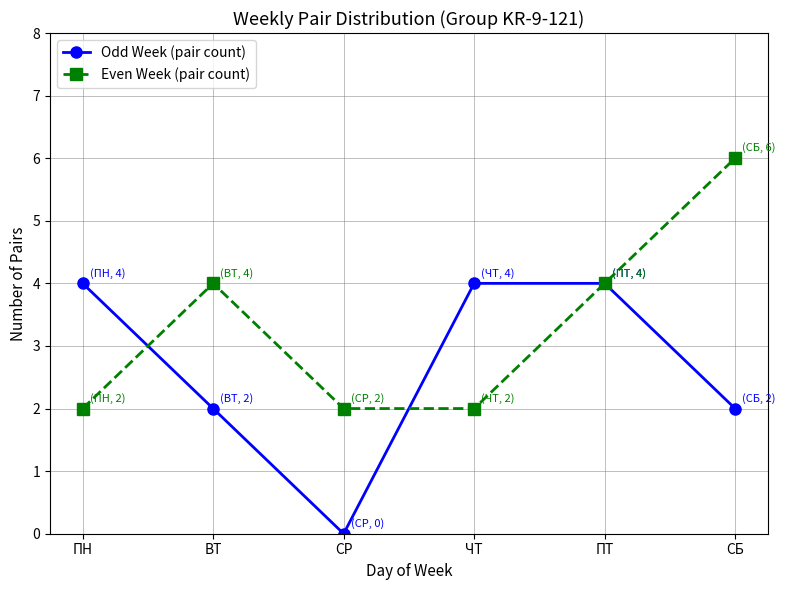

True or false: Even Week (pair count) has more than 1 points higher than both neighbors.

False